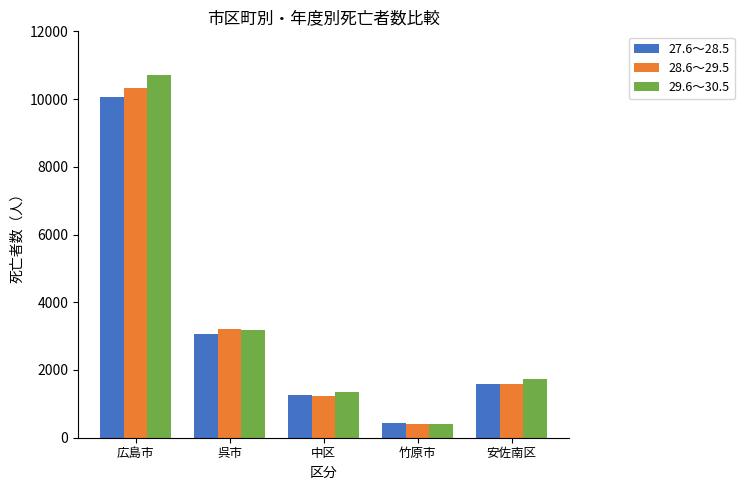

What is the difference between the 27.6～28.5 values at 広島市 and 呉市?

6983